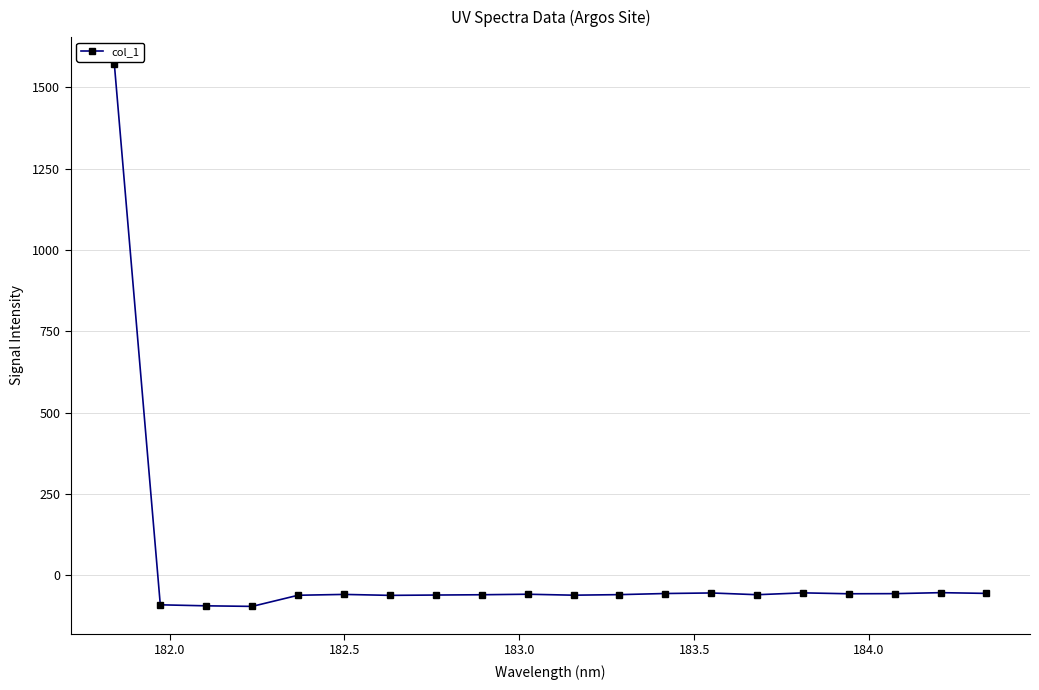

What is the sum of all values?

364.1